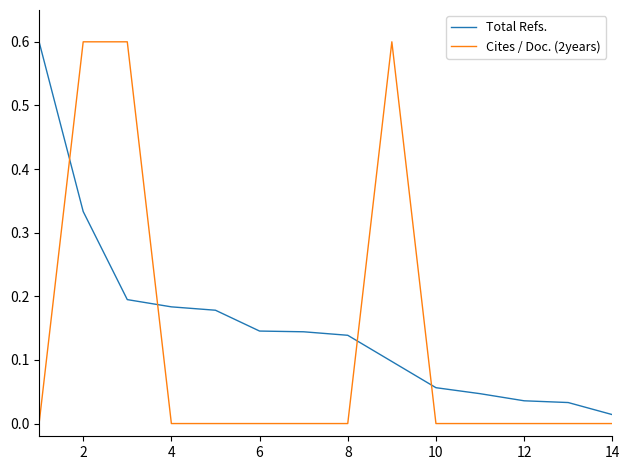

How many intersections are there between Cites / Doc. (2years) and Total Refs.?

4